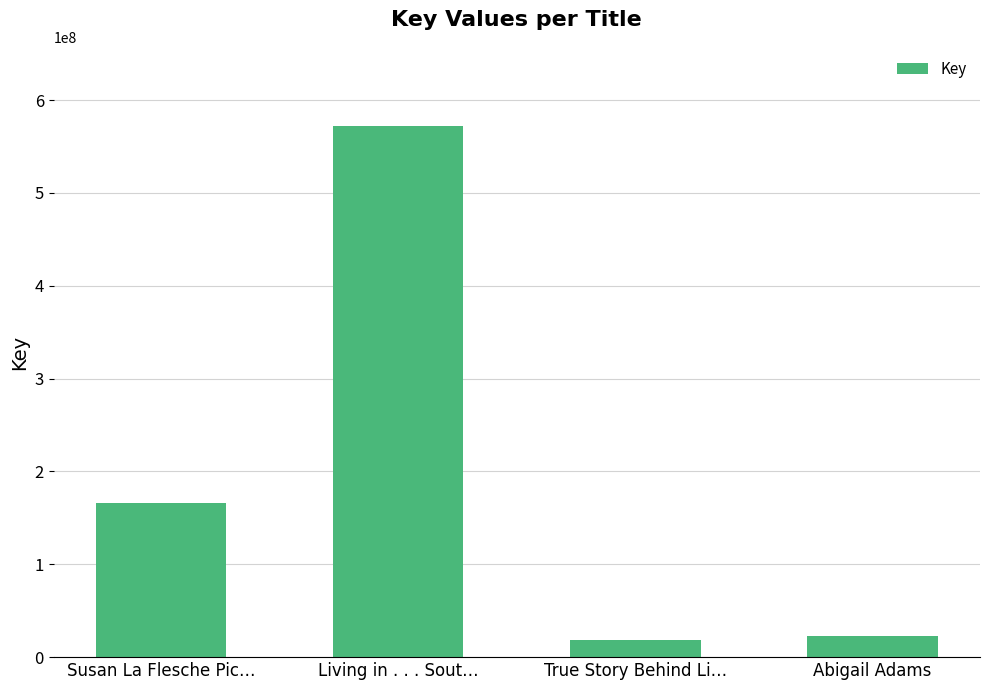

What position from the left is Abigail Adams?

4